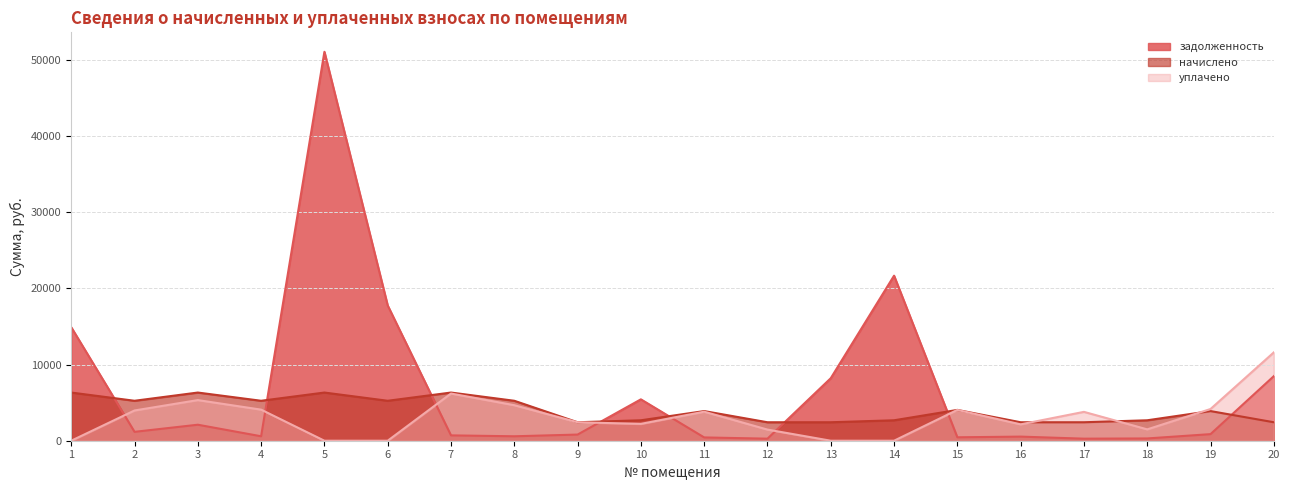

What is the maximum value for начислено?

6328.8